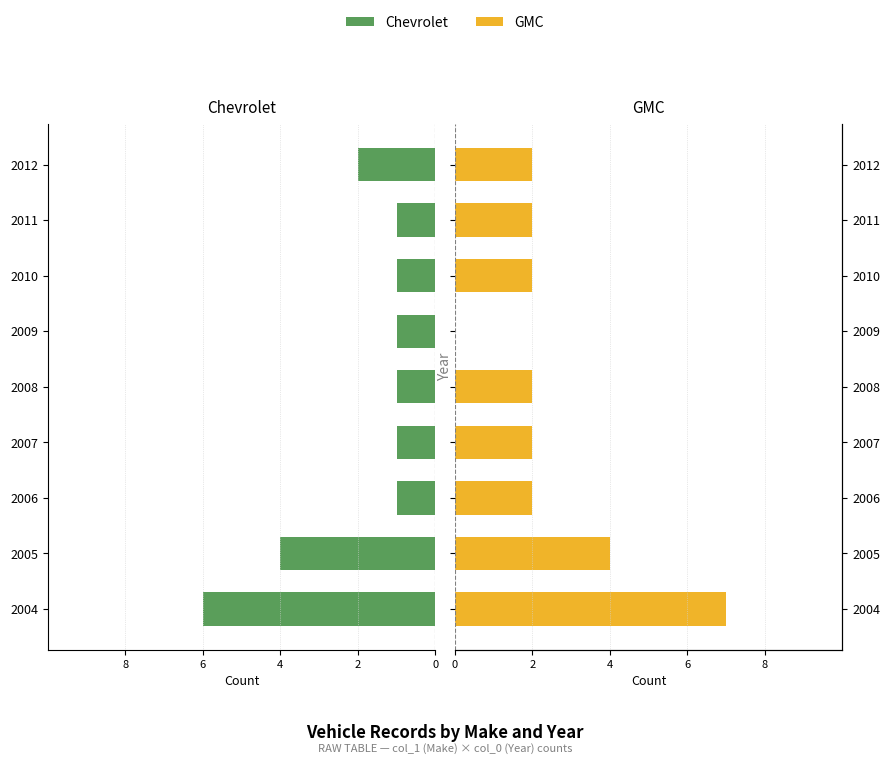

How many bars are there in each group?

2